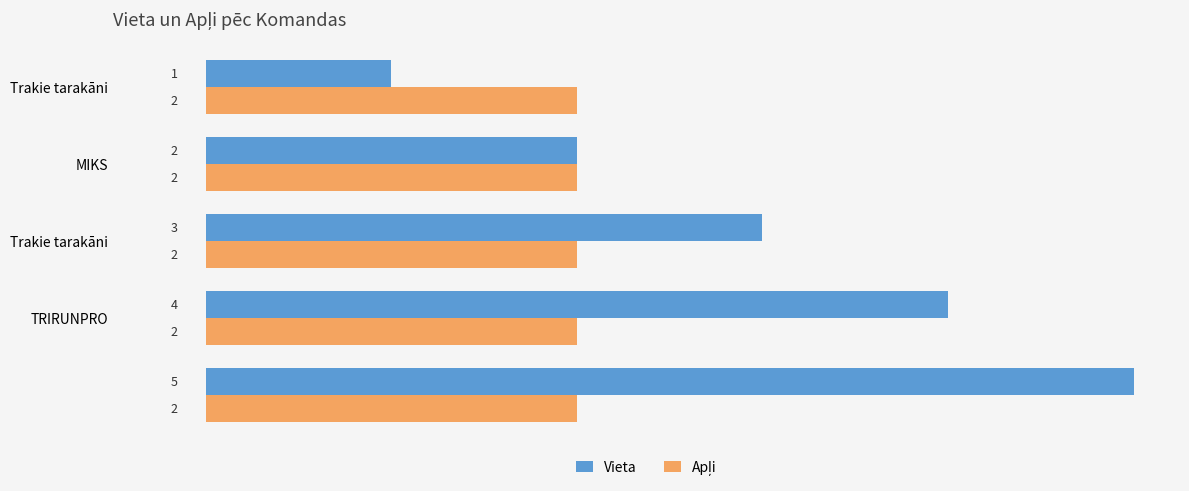

What is the greatest value displayed?

5